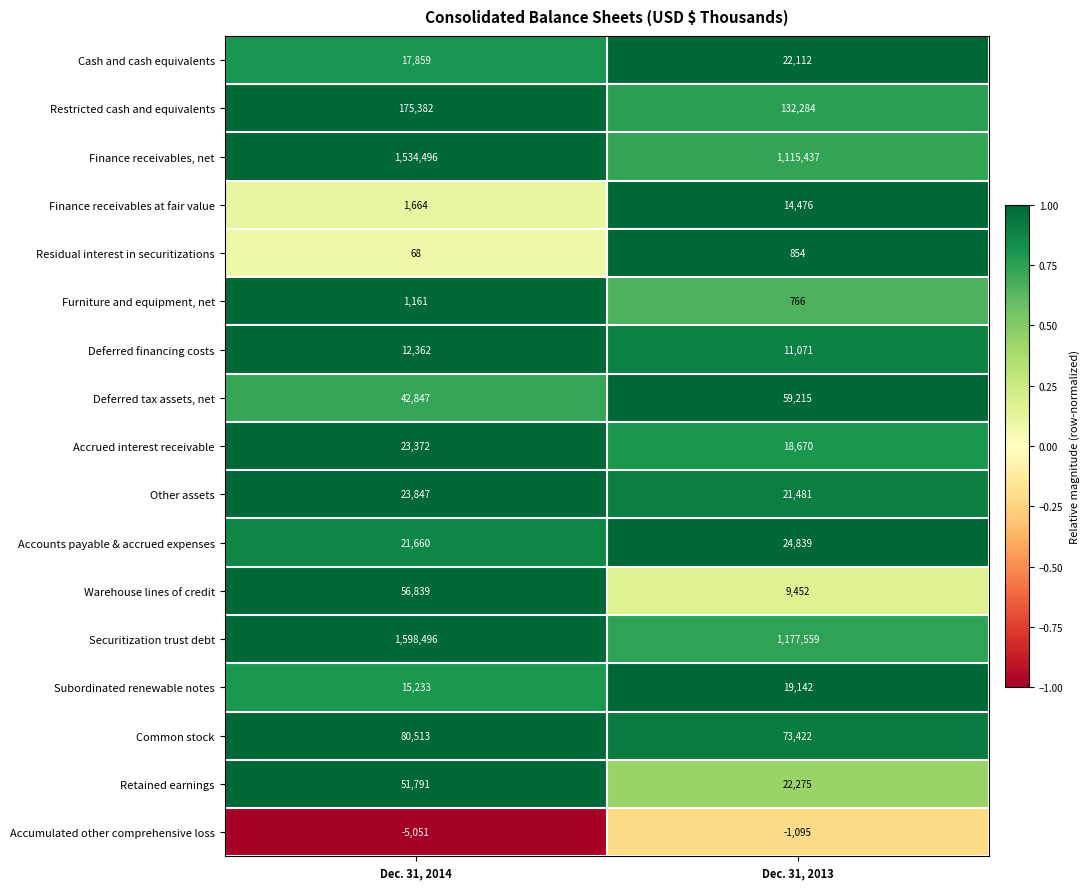

At which label does Accounts payable & accrued expenses reach its minimum?

Dec. 31, 2014